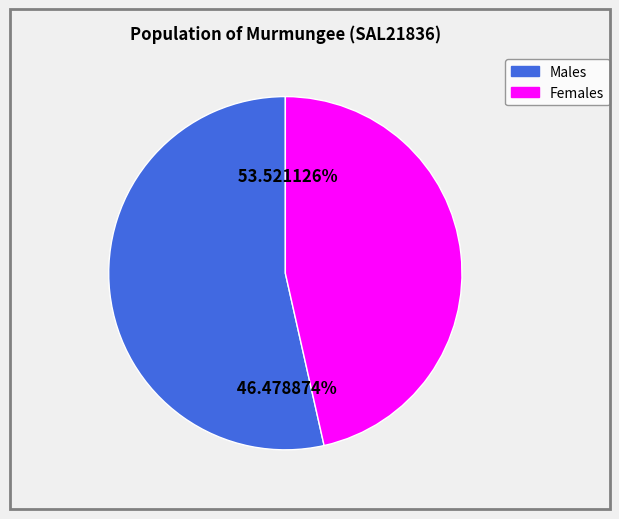

Which has a higher value, Females or Males?

Males